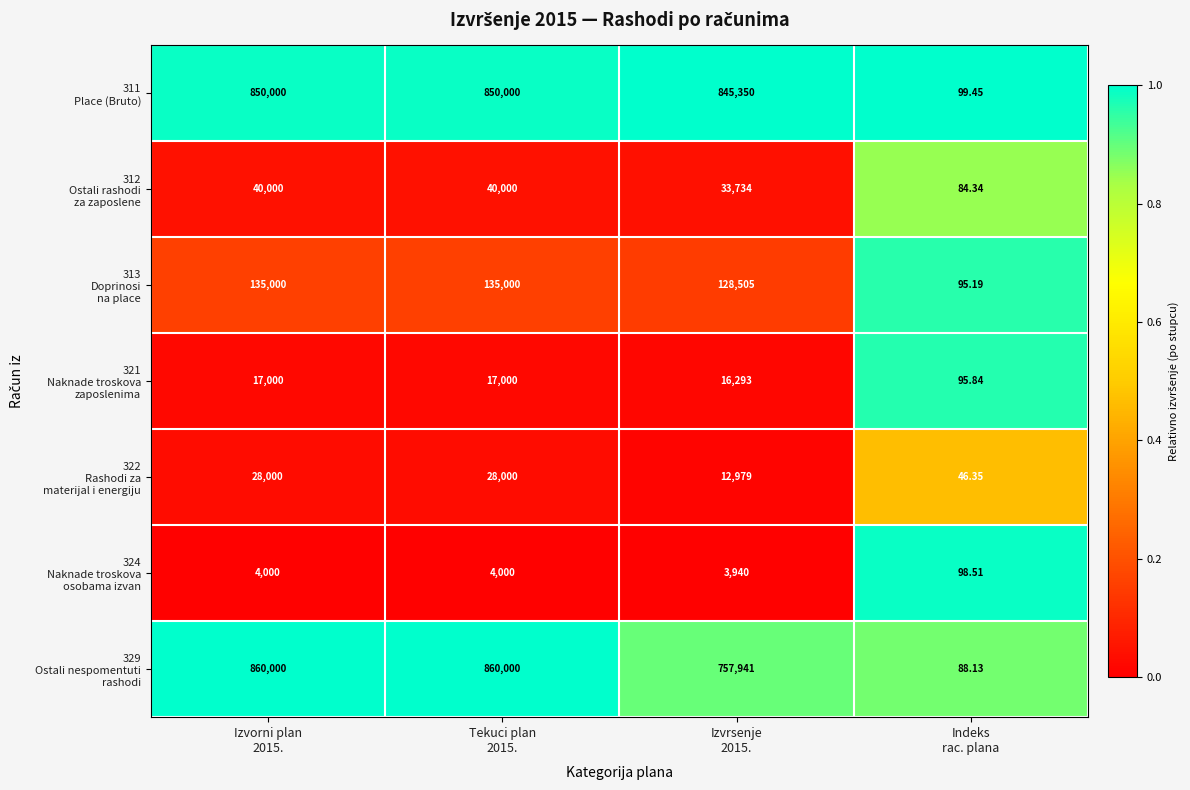

How many categories are shown in the chart?

4